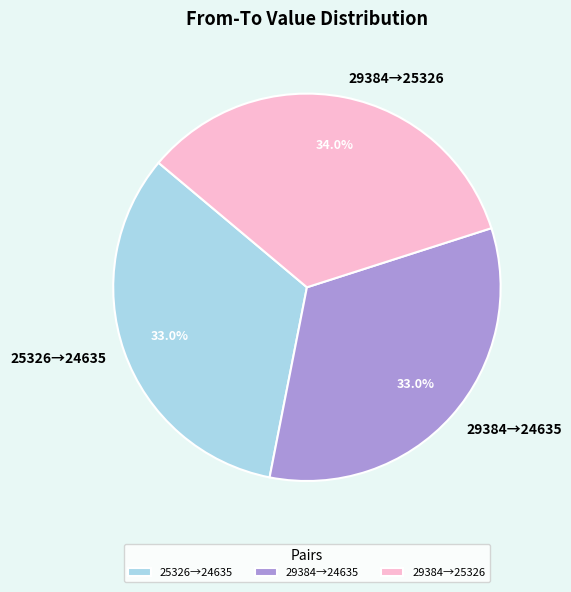

What percentage is NOT represented by 25326→24635?

67.0%